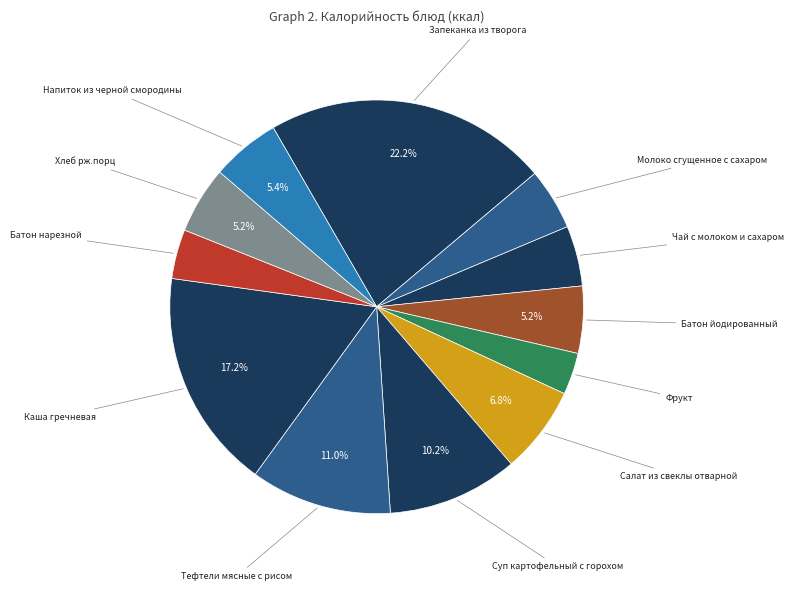

To the nearest percent, what portion does Каша гречневая represent?

17%